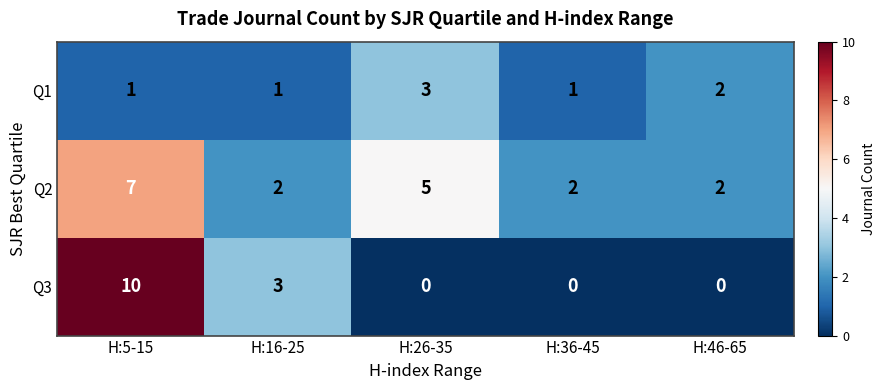

What is the total value across all series at H:26-35?

8